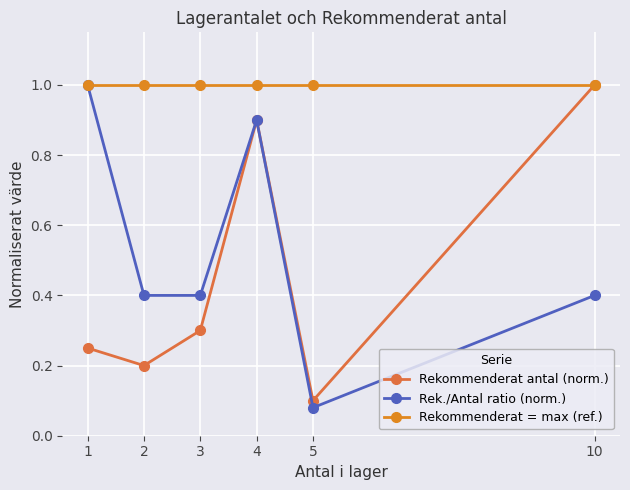

What is the value of the Rek./Antal ratio (norm.) point at the 3rd from the left?

0.4